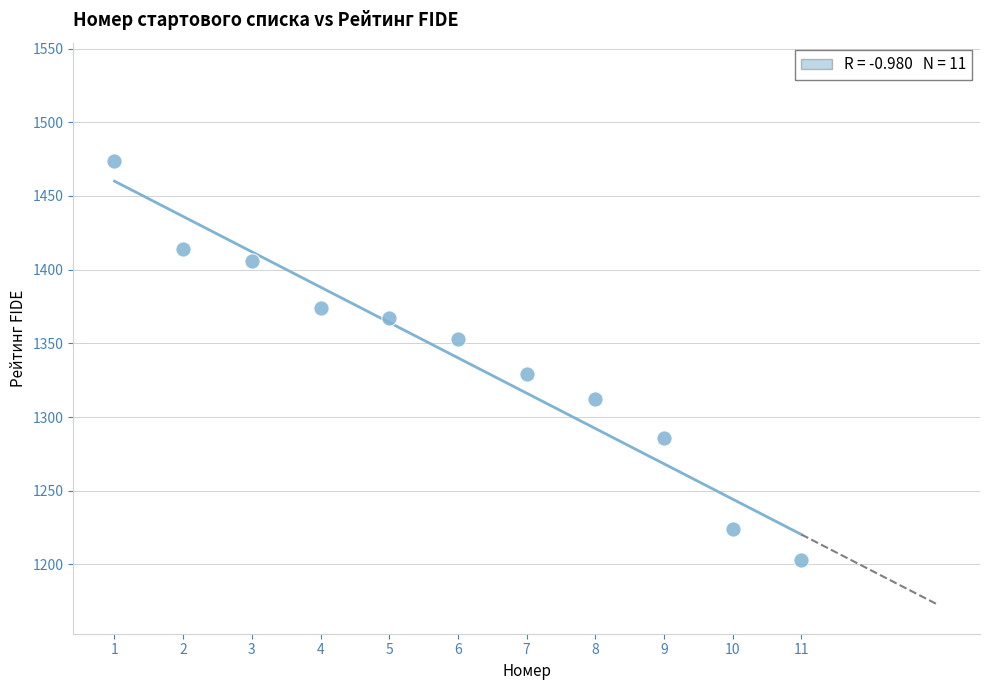

What is the range of X values (max minus min)?

10